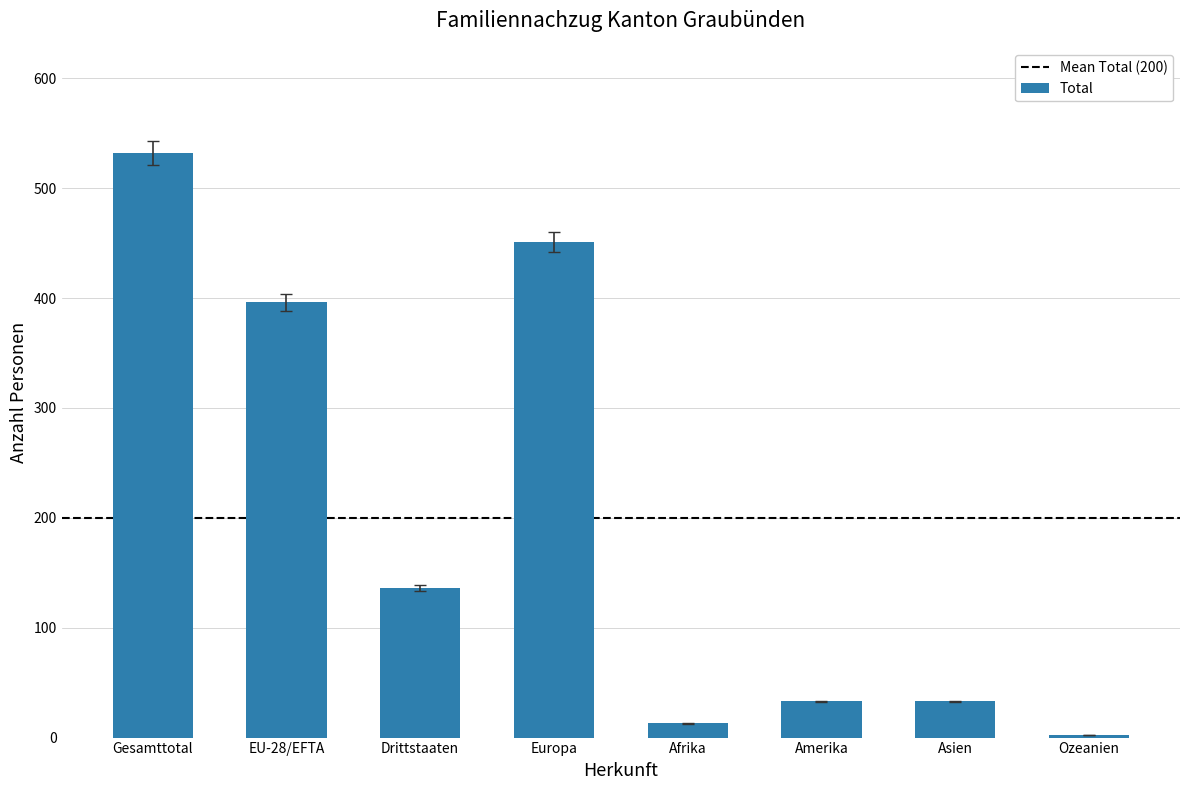

Reading right to left, extract all data points from this chart.

2	33	33	13	451	136	396	532